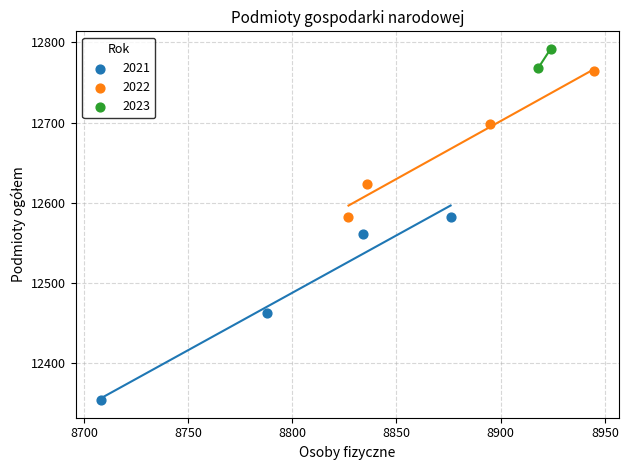

What are all the series names shown in the legend?

2021, 2022, 2023